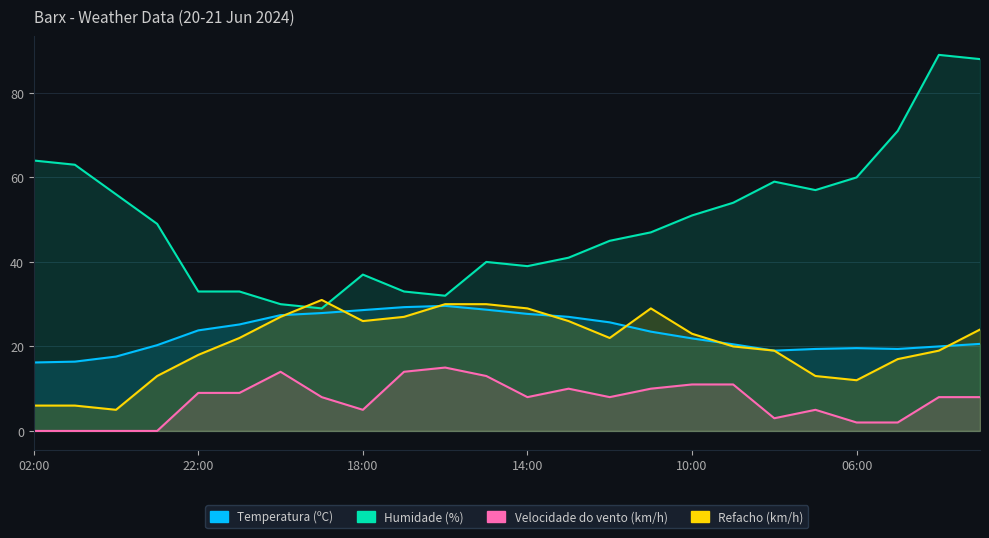

Rank the series by their maximum value, from highest to lowest.

Humidade (%), Refacho (km/h), Temperatura (ºC), Velocidade do vento (km/h)